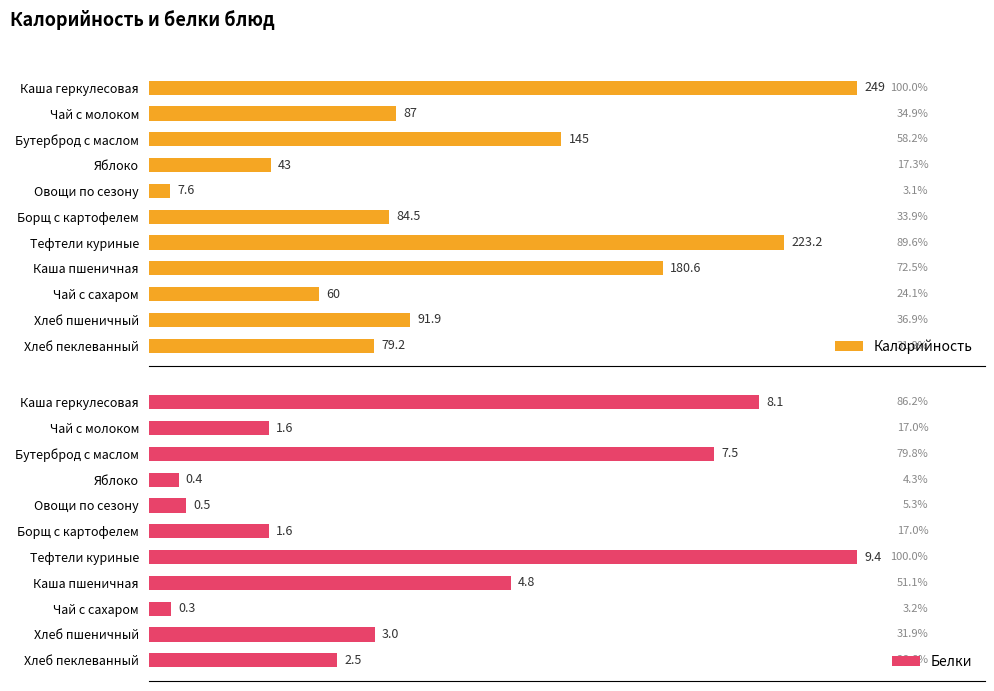

Does the chart contain stacked bars?

No